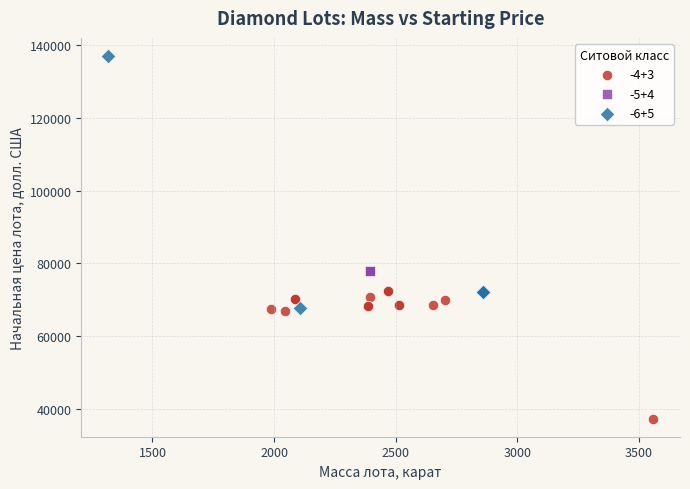

Which series reaches the maximum Y coordinate?

-6+5